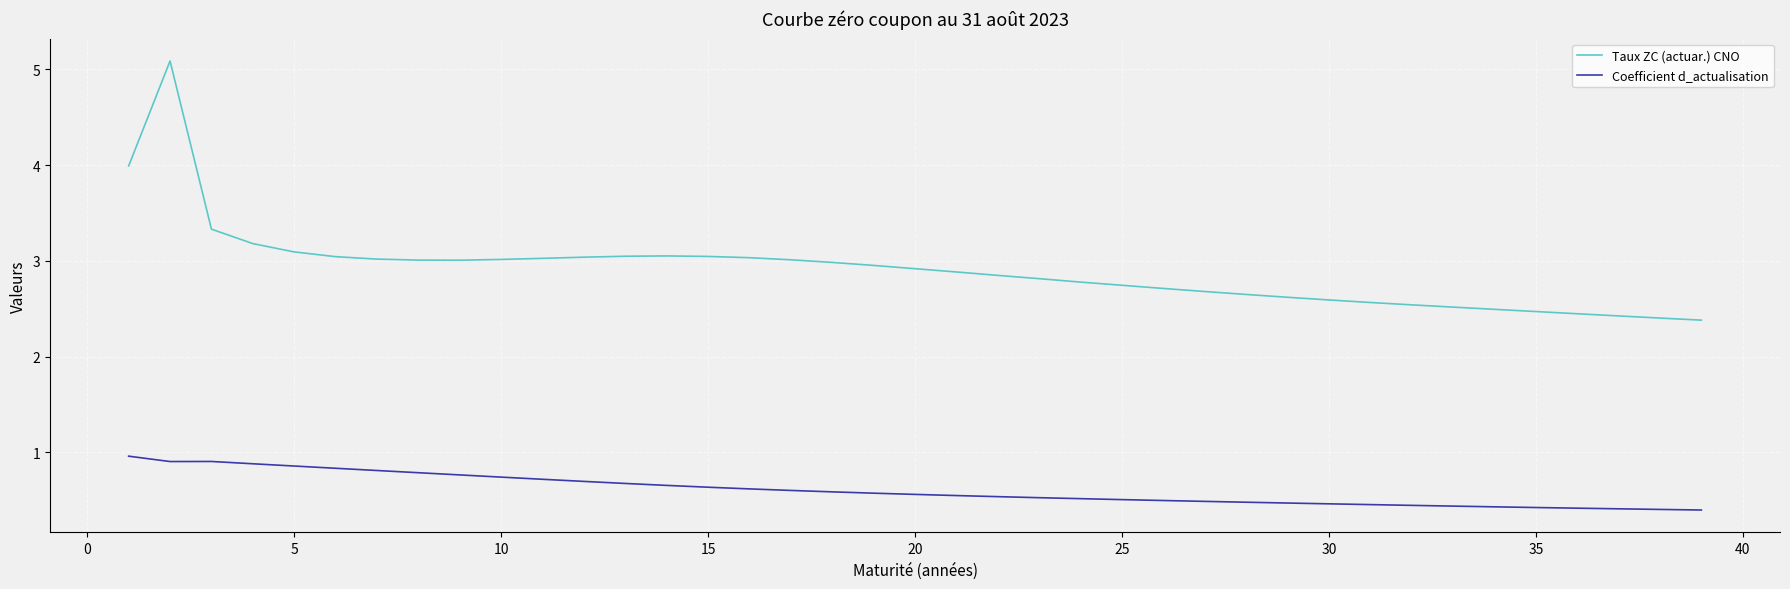

What is the minimum value for Coefficient d_actualisation?

0.4